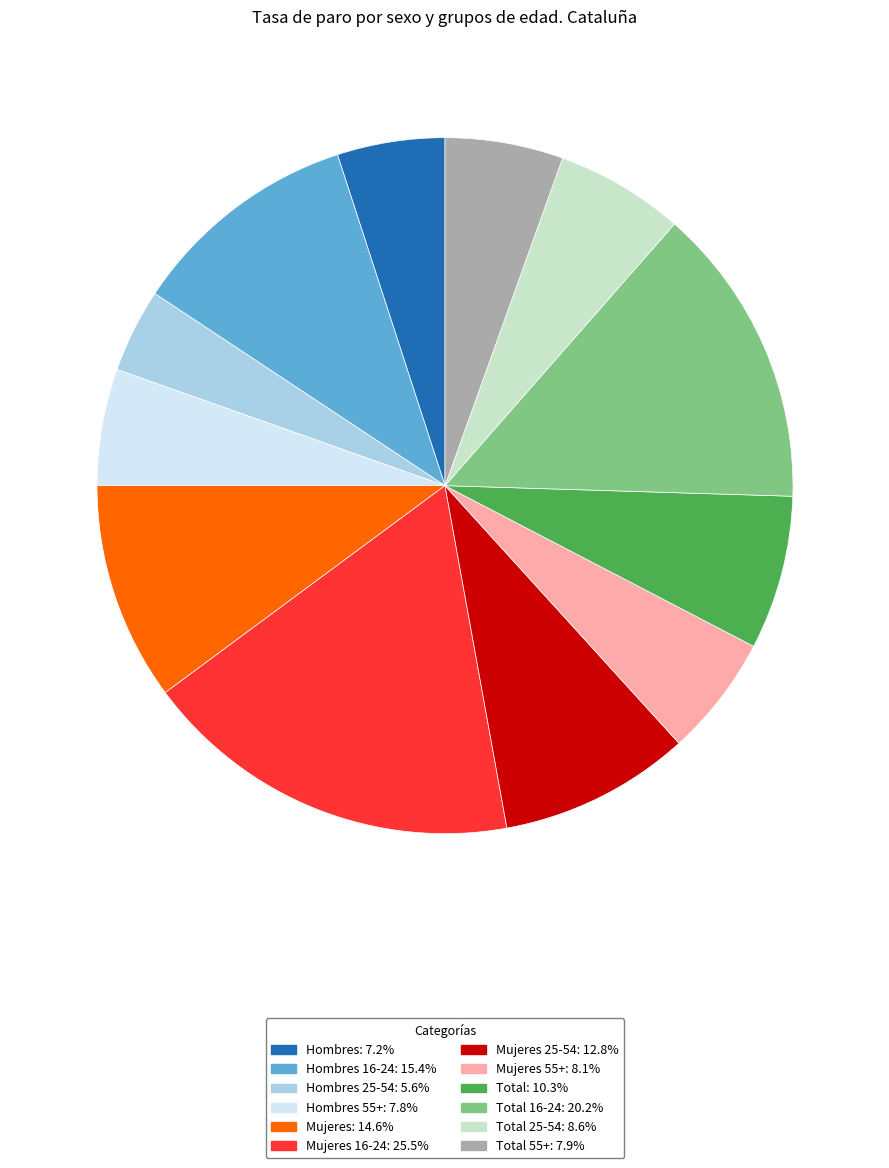

How many segments does this pie chart have?

12